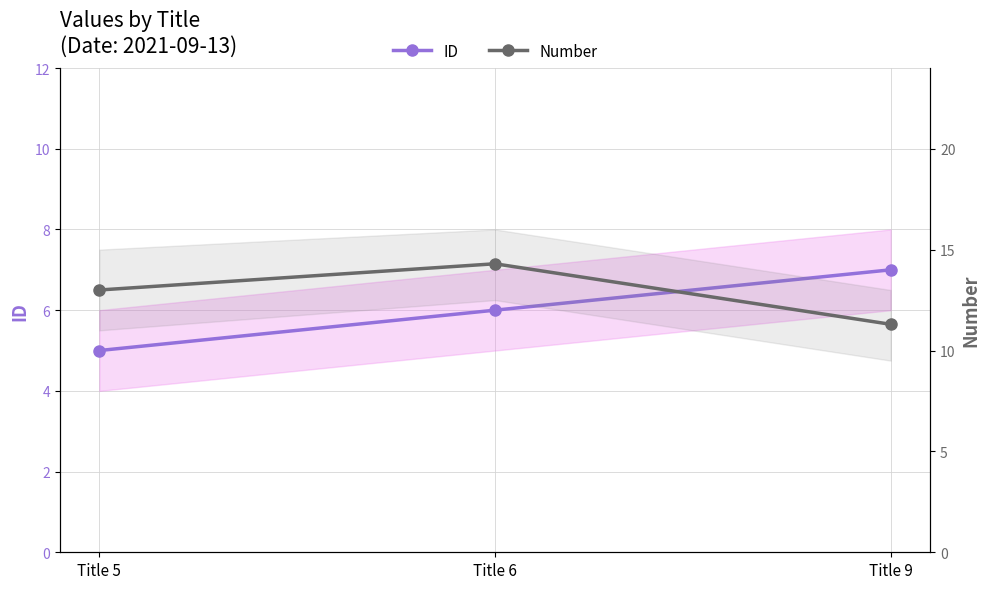

Between Title 6 and Title 9, which is larger?

Title 9